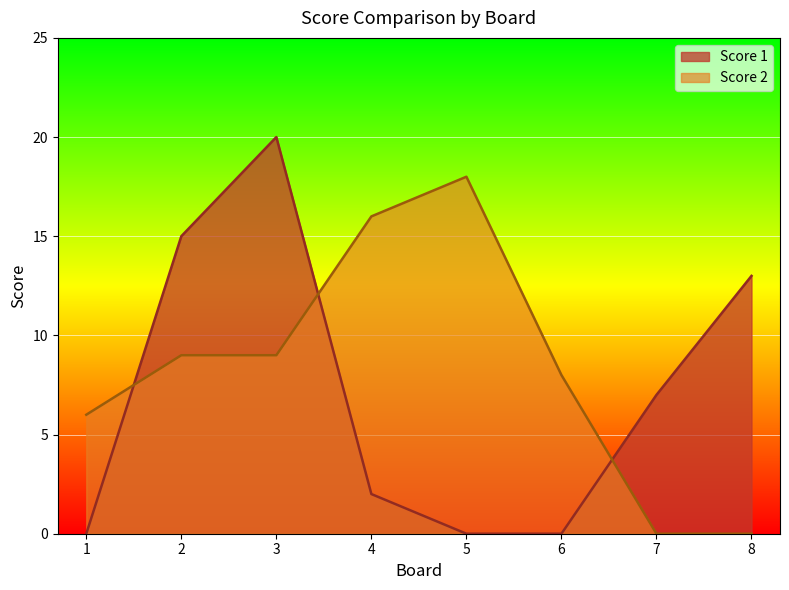

The value of Score 1 at 3 is 33. True or false?

False